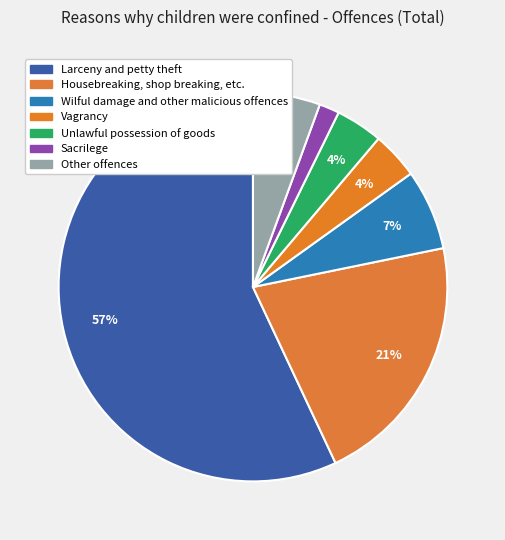

How many slices are in this pie chart?

7